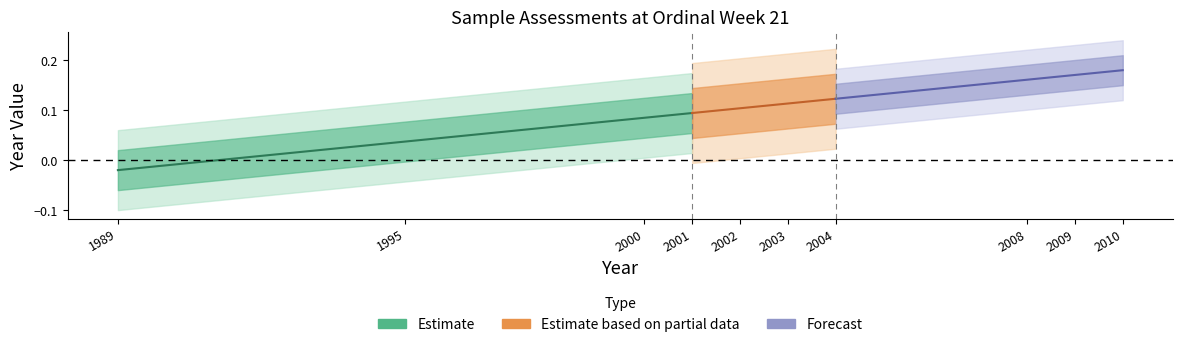

True or false: Estimate based on partial data and Estimate intersect in this chart.

False